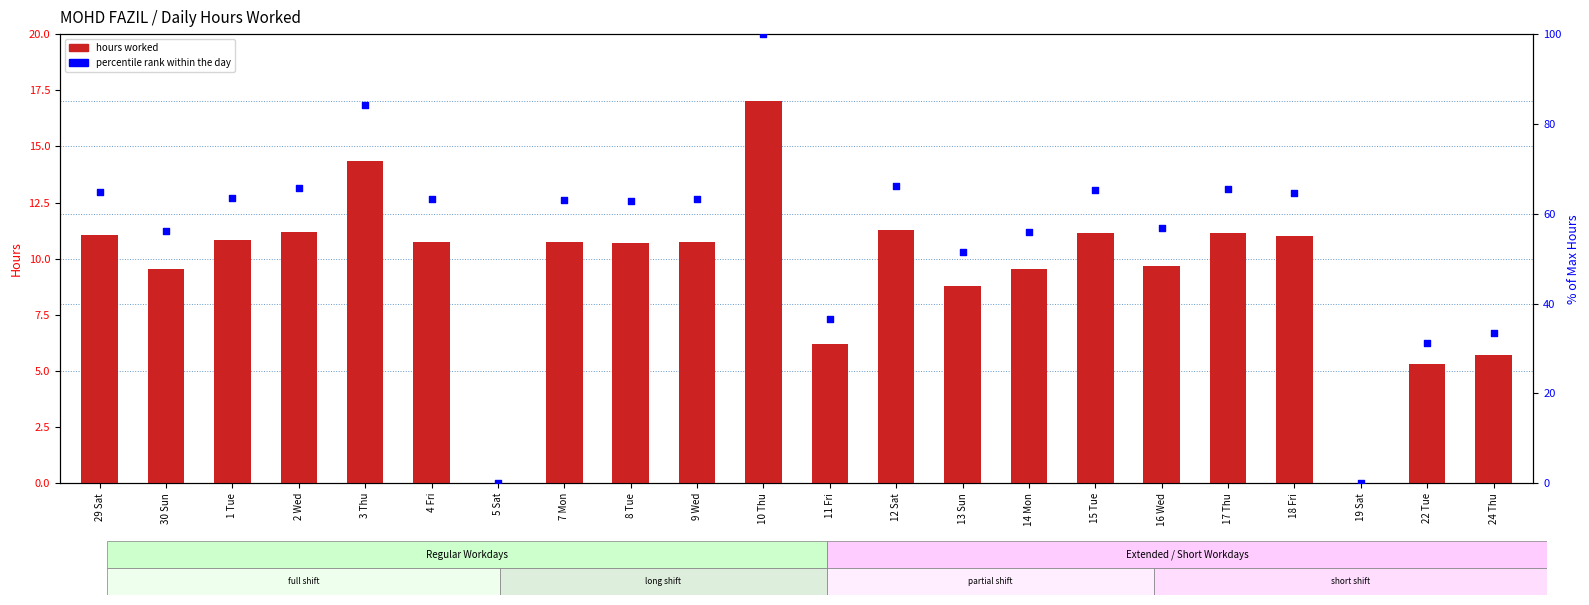

Which series has the largest Y range (max minus min)?

percentile rank within the day